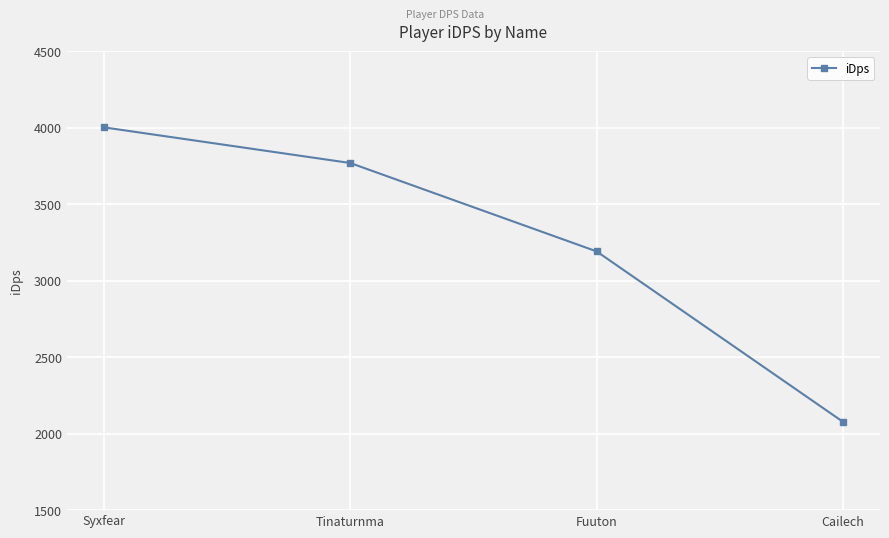

What is the ratio of the value at Cailech to the value at Tinaturnma?

0.6